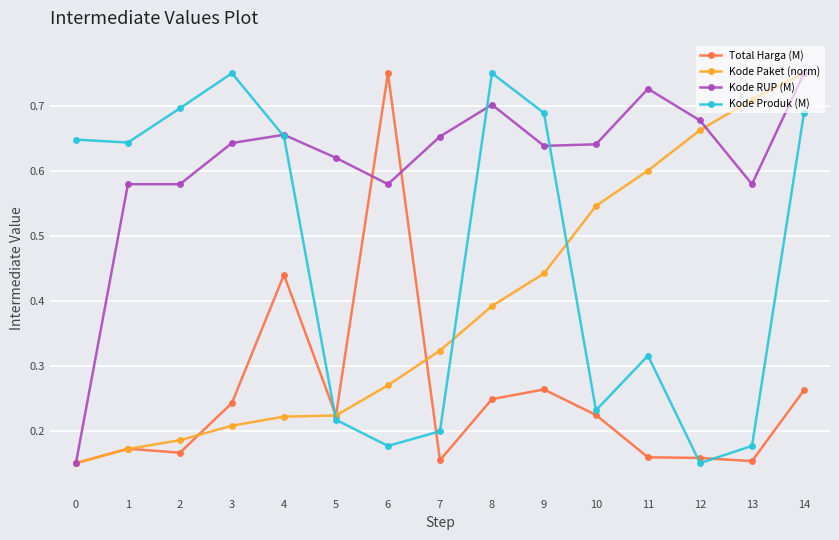

Which series changed the most between 10 and 13?

Kode Paket (norm)